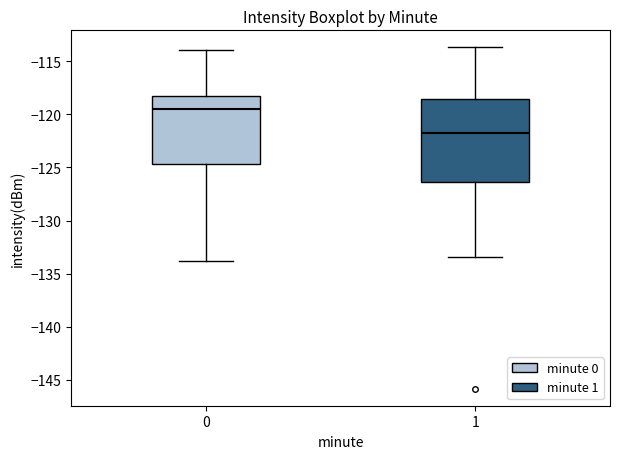

Where is the lower edge of the box at x = 0 on the y-axis? The values are not printed on the chart, so give them approximately, as read against the axis.

-124.5